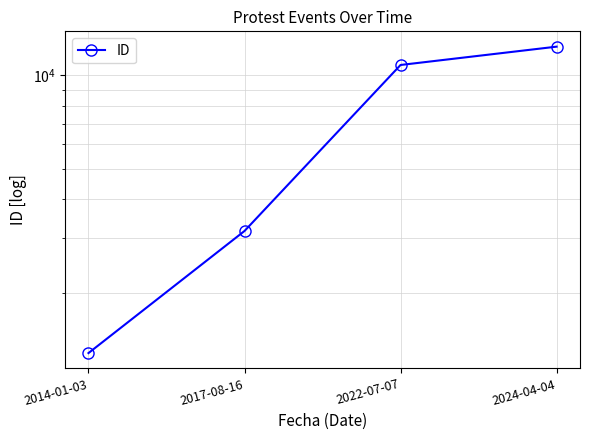

The value at 2022-07-07 is 5894. True or false?

False